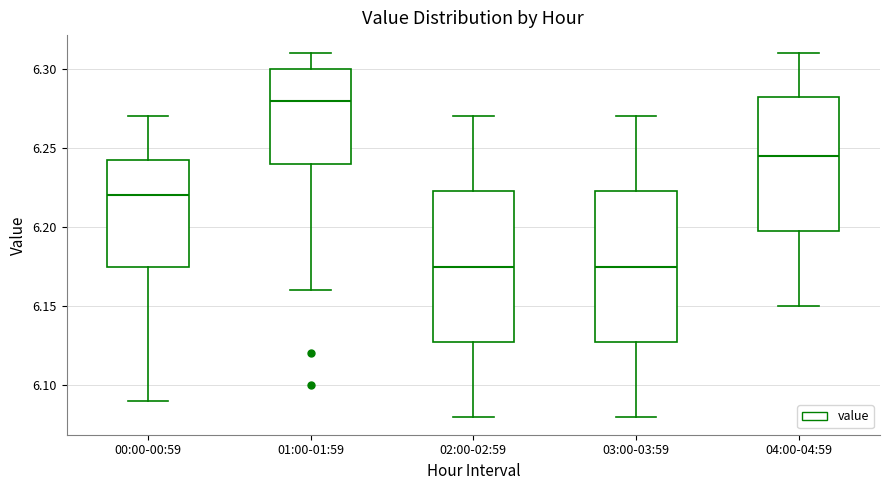

Reading left to right, transcribe this box plot: for each box, give where its median line is, the range the box spans, and where its two whiskers end, as read against the y-axis. The values are not printed on the chart, so give them approximately, as read against the axis.

00:00-00:59: median 6.220, box 6.175 to 6.245, whiskers 6.090 to 6.270
01:00-01:59: median 6.280, box 6.240 to 6.300, whiskers 6.160 to 6.310
02:00-02:59: median 6.175, box 6.130 to 6.225, whiskers 6.080 to 6.270
03:00-03:59: median 6.175, box 6.130 to 6.225, whiskers 6.080 to 6.270
04:00-04:59: median 6.245, box 6.200 to 6.285, whiskers 6.150 to 6.310